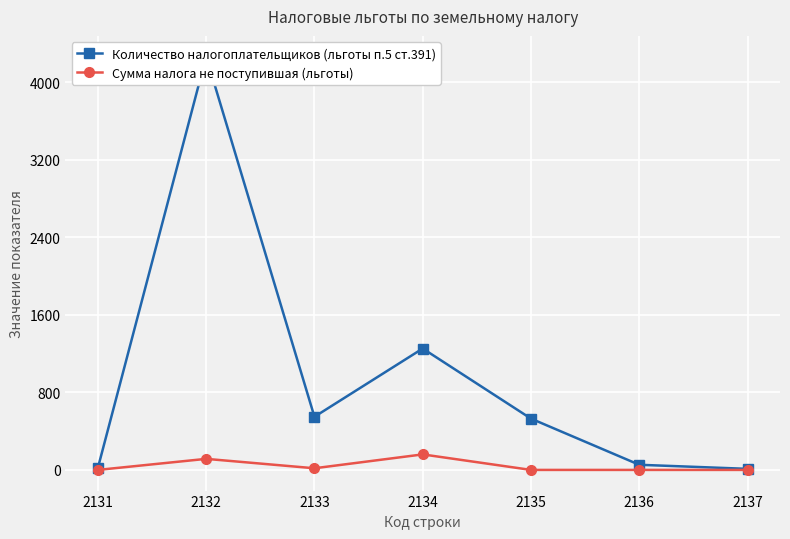

True or false: Сумма налога не поступившая (льготы) has more than 2 points higher than both neighbors.

False